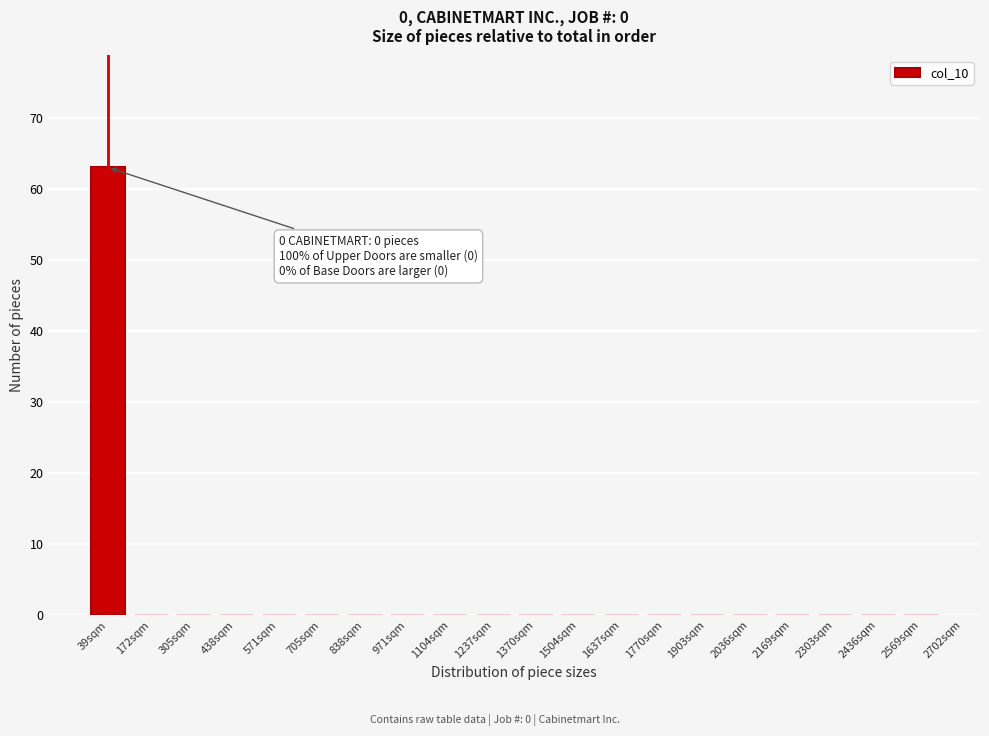

Reading left to right, extract all data points from this chart.

39sqm=63	172sqm=0	305sqm=0	438sqm=0	571sqm=0	705sqm=0	838sqm=0	971sqm=0	1104sqm=0	1237sqm=0	1370sqm=0	1504sqm=0	1637sqm=0	1770sqm=0	1903sqm=0	2036sqm=0	2169sqm=0	2303sqm=0	2436sqm=0	2569sqm=0